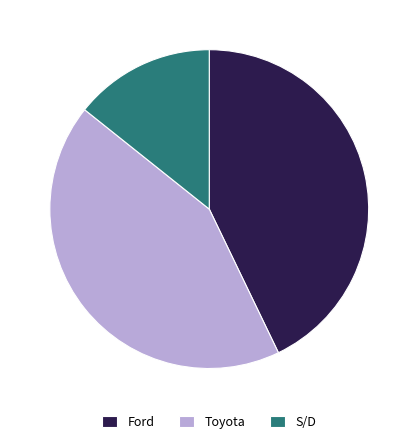

Is there any slice that represents more than half of the pie?

No